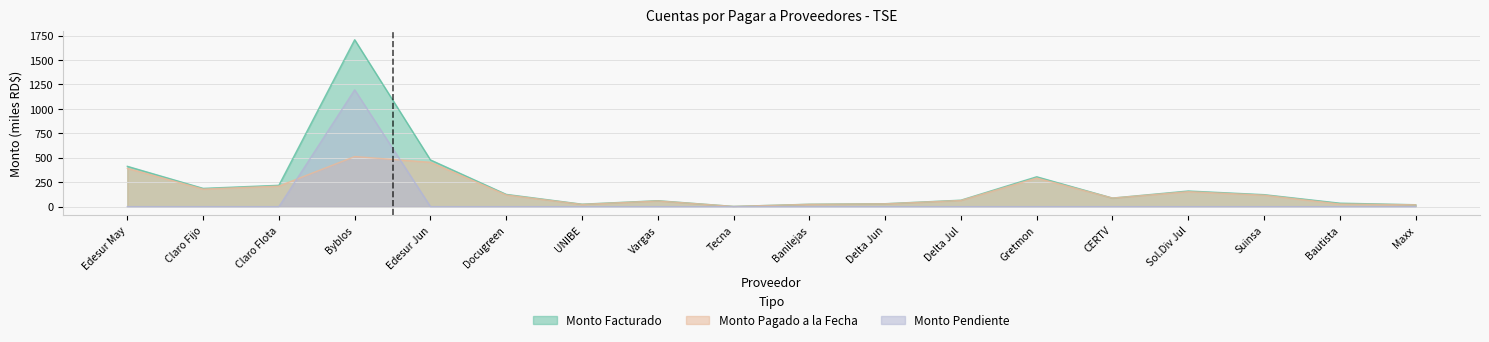

True or false: monto_facturado and monto_pagado intersect in this chart.

False